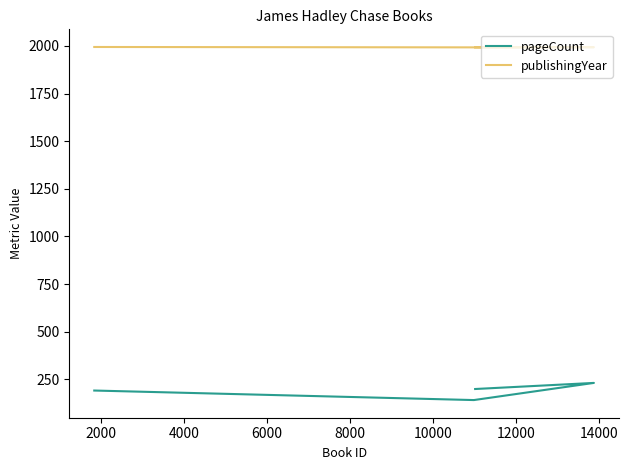

What is the difference between the publishingYear values at 2000 and 4000?

1